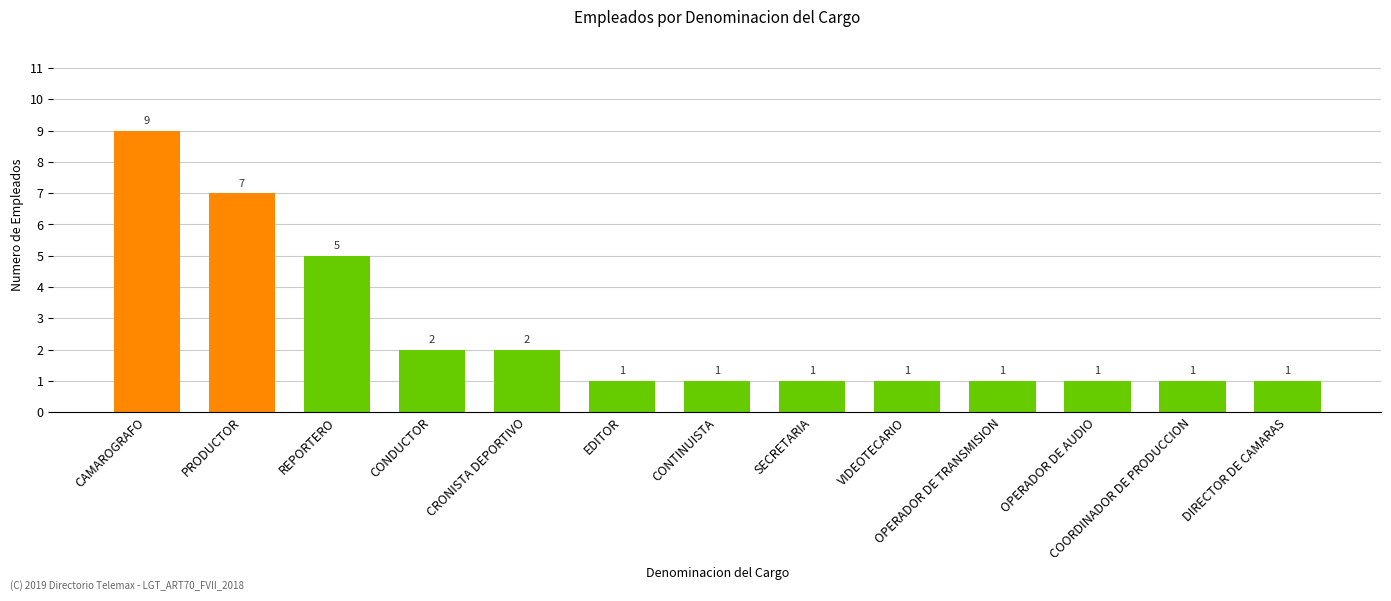

What is the value of the 12th bar from the left?

1